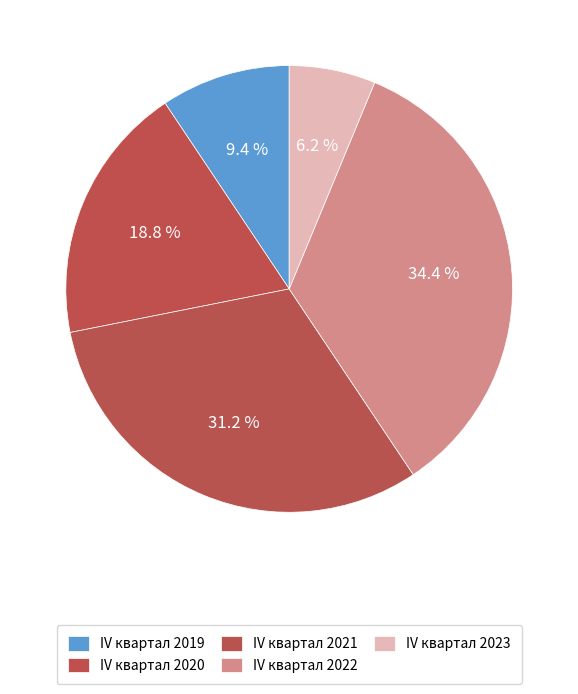

How many slices are in this pie chart?

5